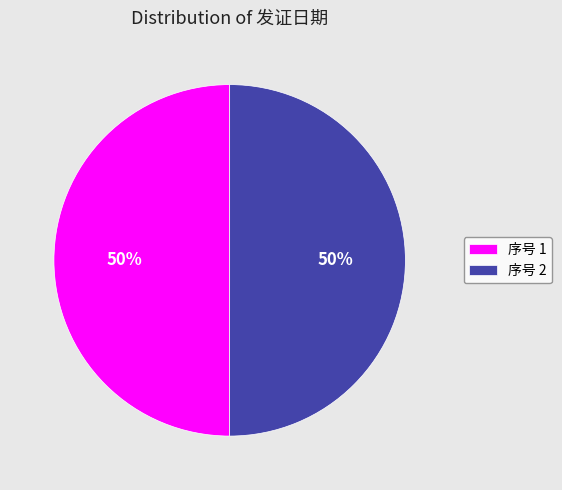

To the nearest percent, what is the average slice percentage?

50%